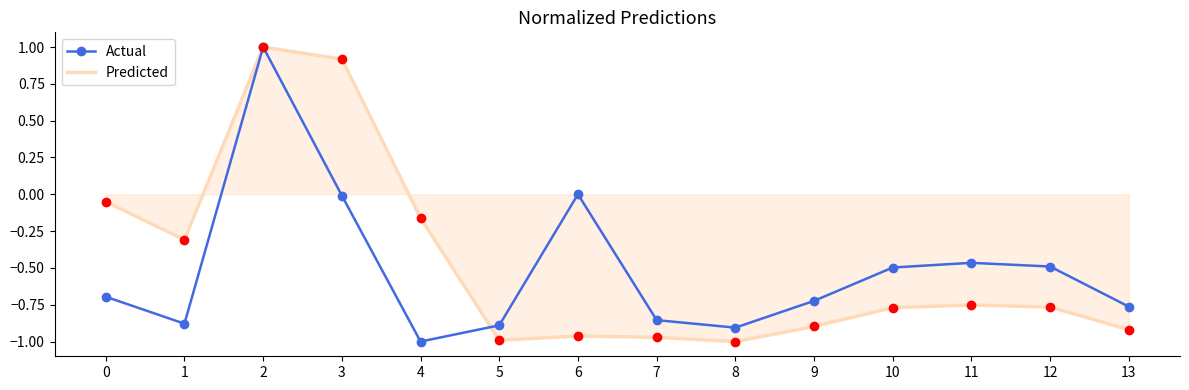

True or false: Predicted has more than 0 points higher than both neighbors.

True